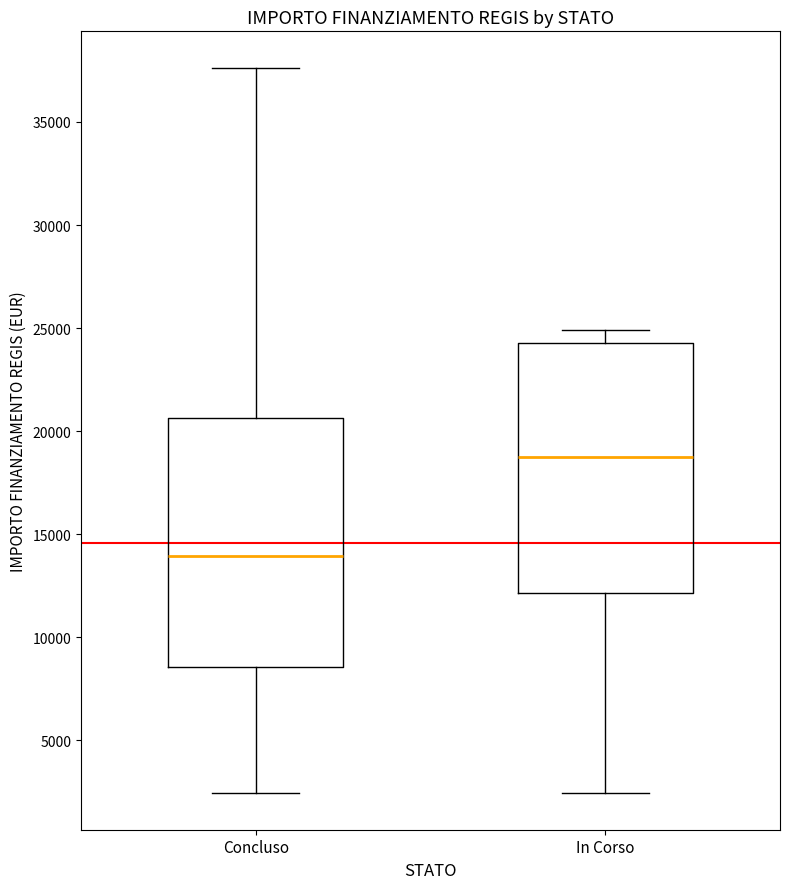

Where does the median line of the box for In Corso sit on the y-axis? The values are not printed on the chart, so give them approximately, as read against the axis.

19000